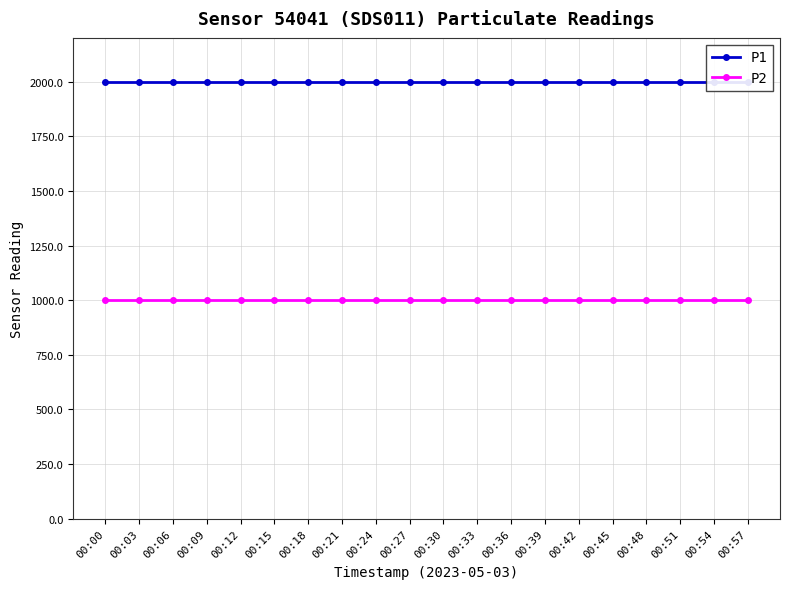

What is the average value of the P1 series?

1999.9